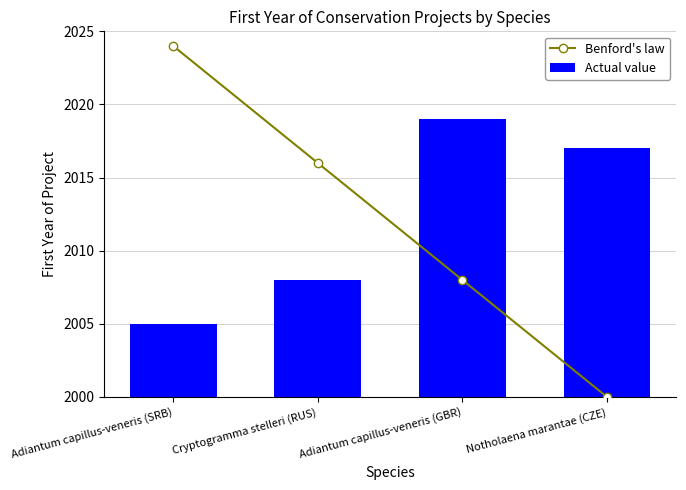

Rank the series by their maximum value, from highest to lowest.

Benford's law, Actual value